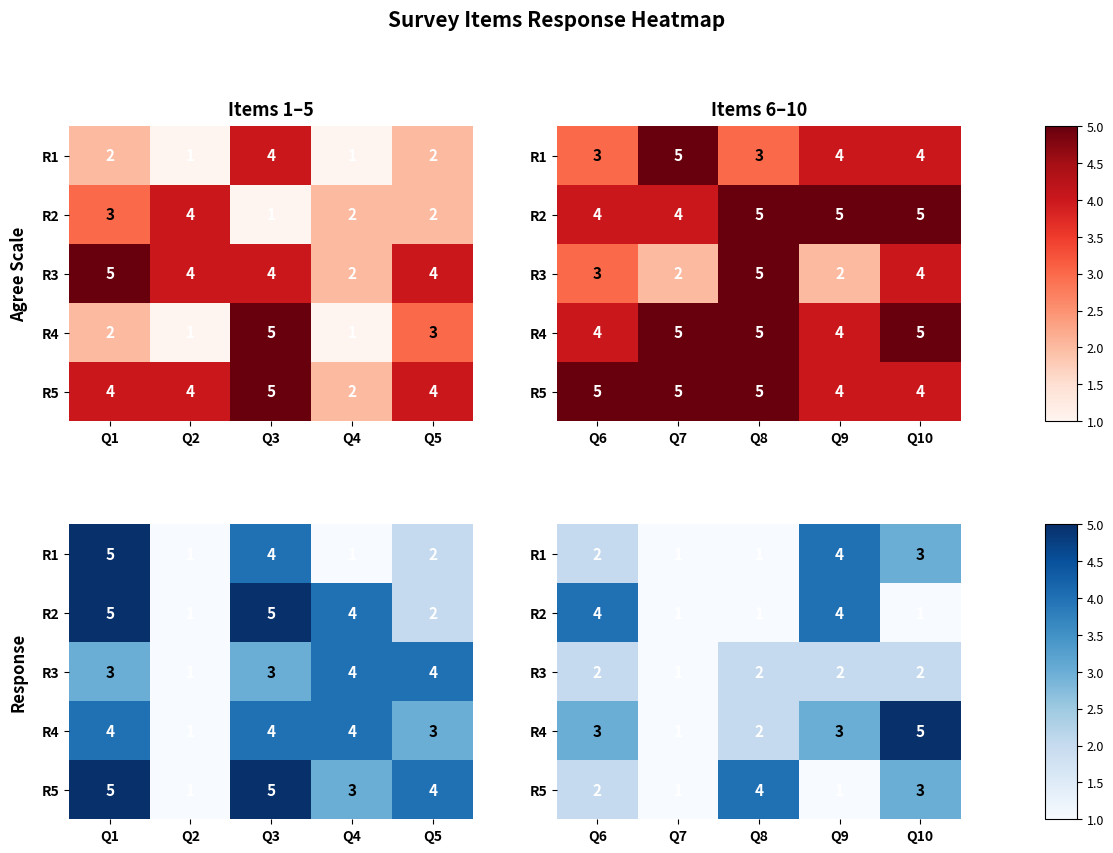

Where is R3 nearest to the value 1?

Q7